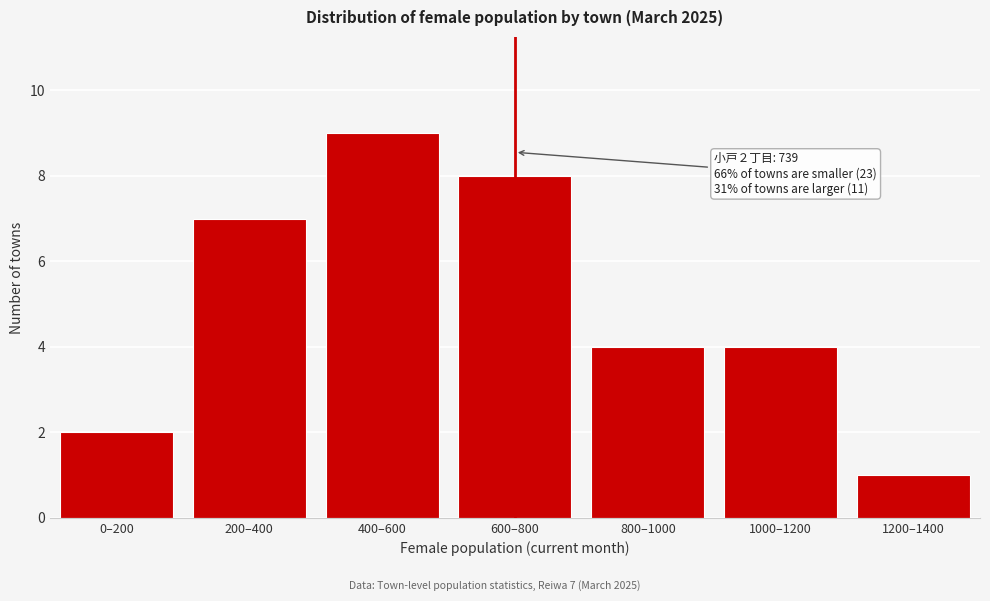

Reading left to right, transcribe all the data shown in this chart.

2	7	9	8	4	4	1